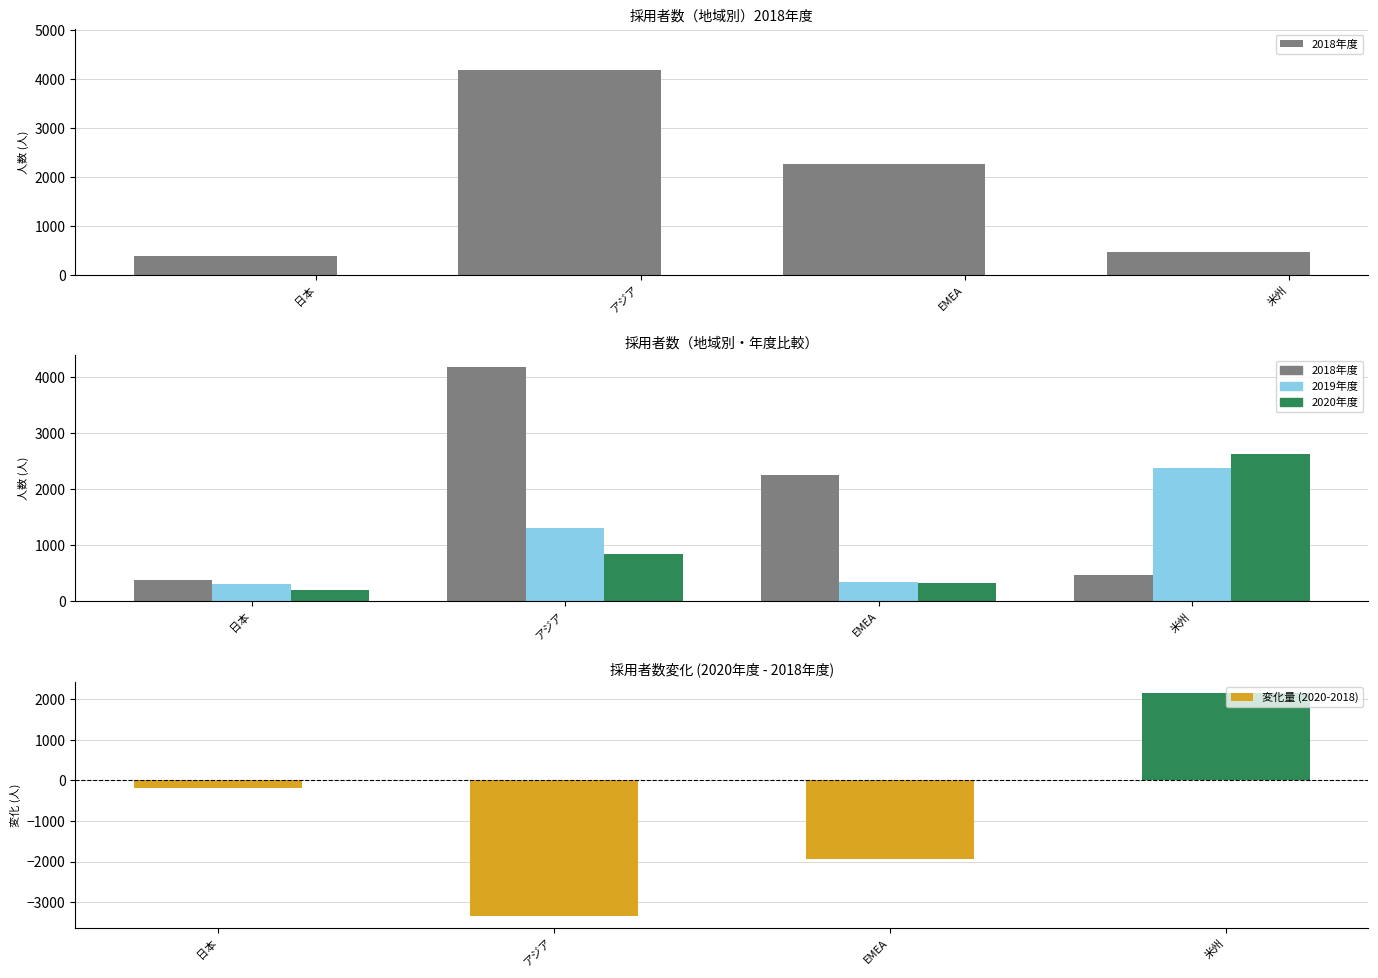

Count the number of data series in this chart.

4